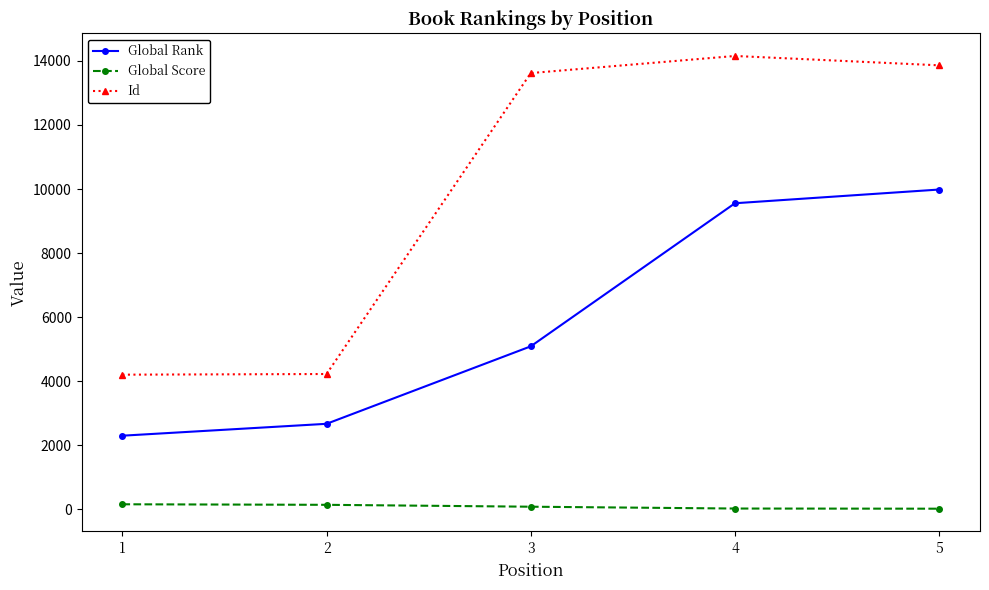

What is the difference between the Global Rank values at 2 and 1?

371